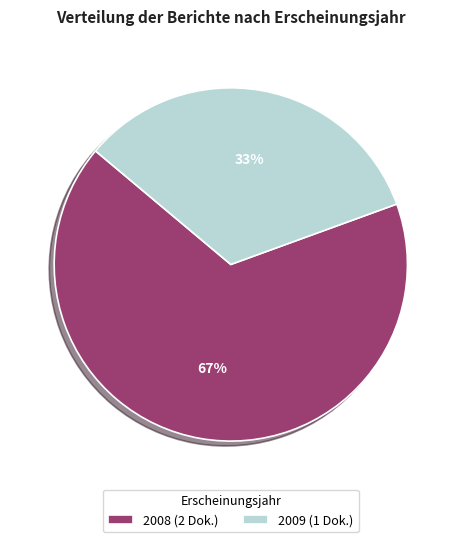

Is the sum of 2009 (1 Dok.) and 2008 (2 Dok.) greater than half?

Yes